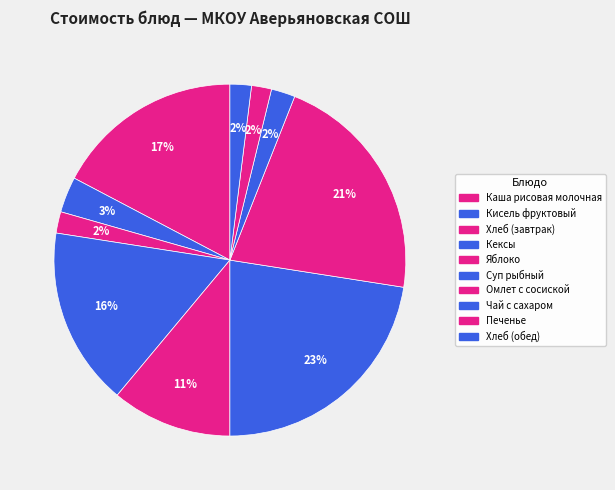

Does Хлеб (завтрак) represent more than half of the total?

No